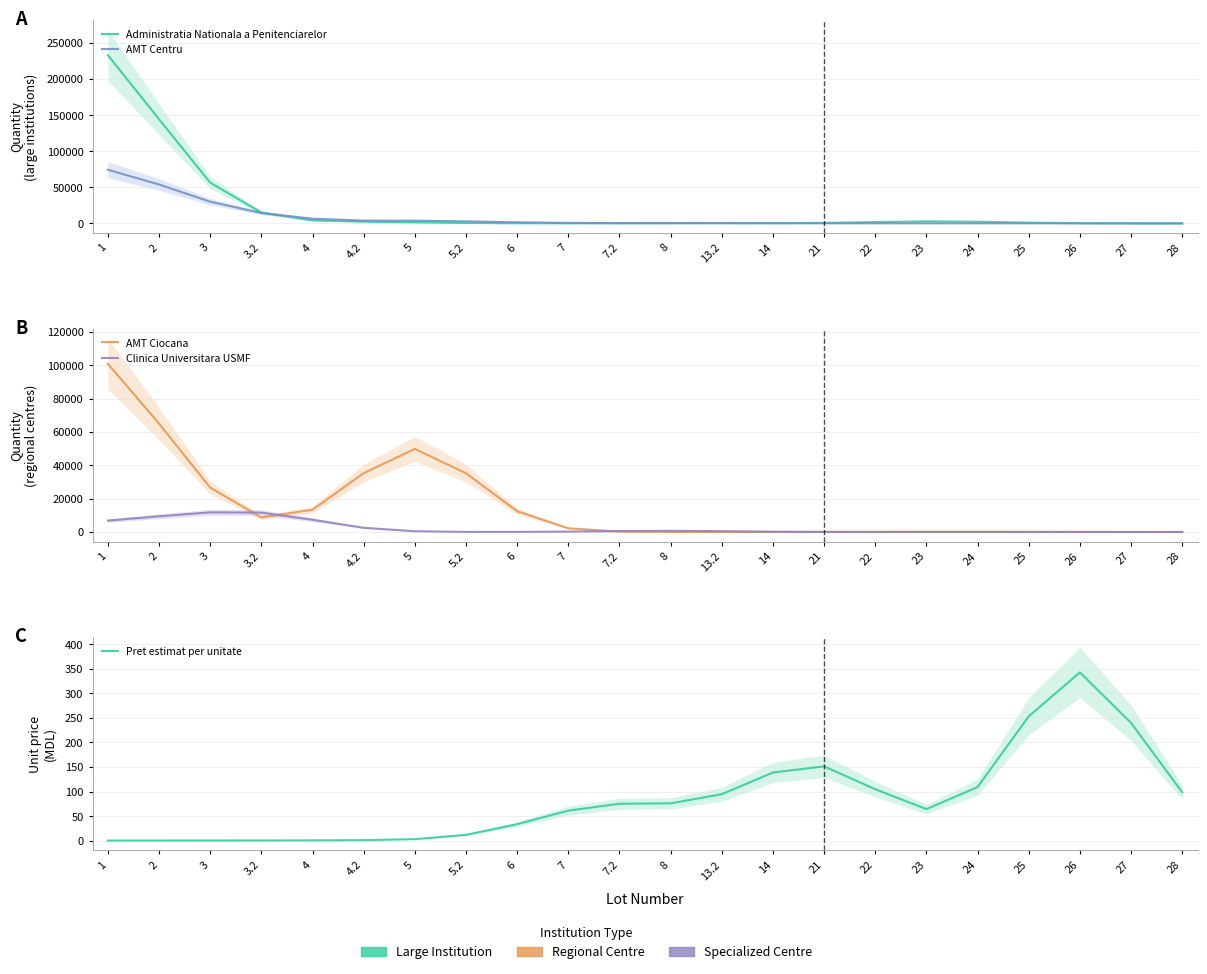

How many data points in AMT Ciocana are less than 229?

11